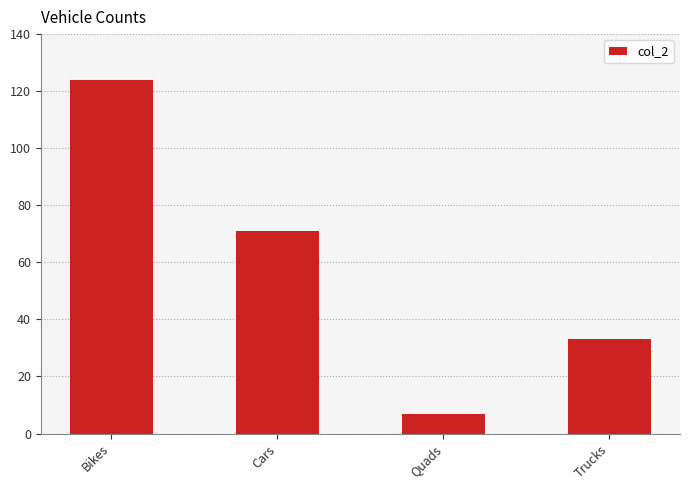

What position from the left is Cars?

2